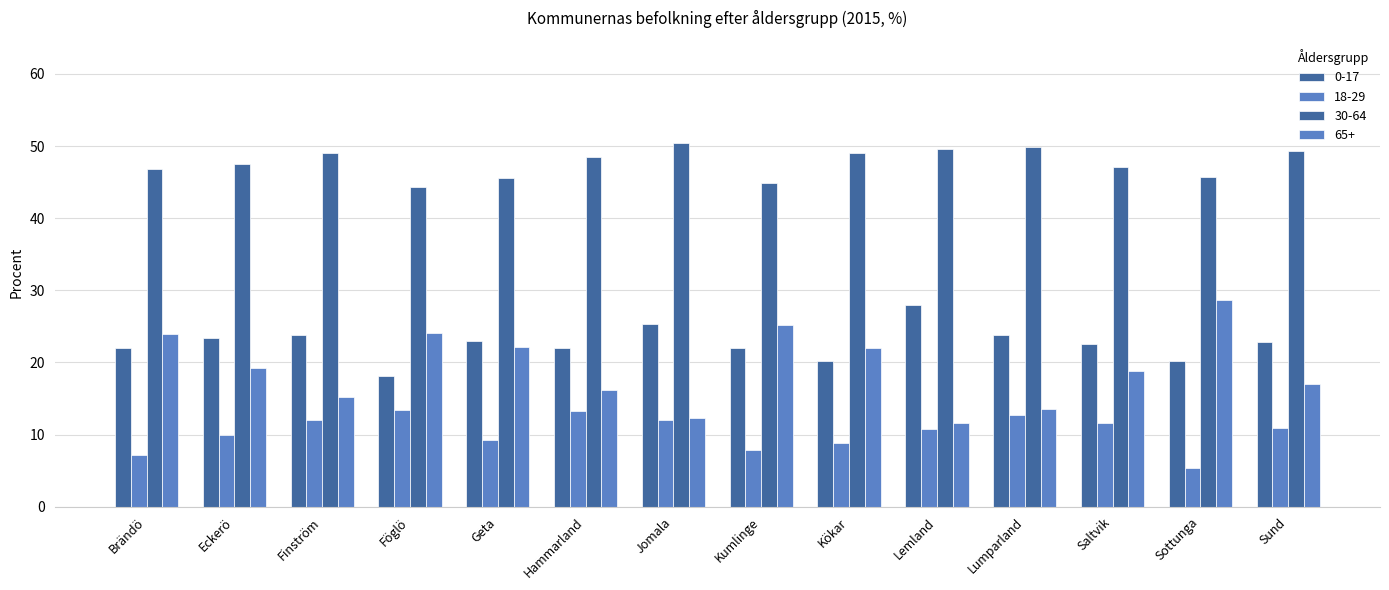

What value does the 65+ series have at Sund?

17.0